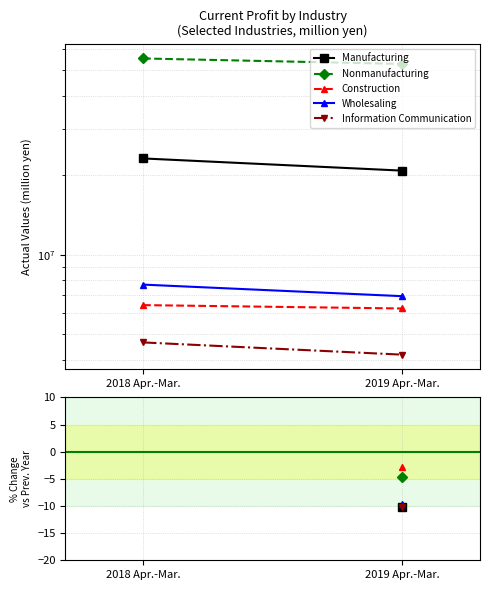

List the labels in order of Nonmanufacturing value, largest first.

2018 Apr.-Mar., 2019 Apr.-Mar.